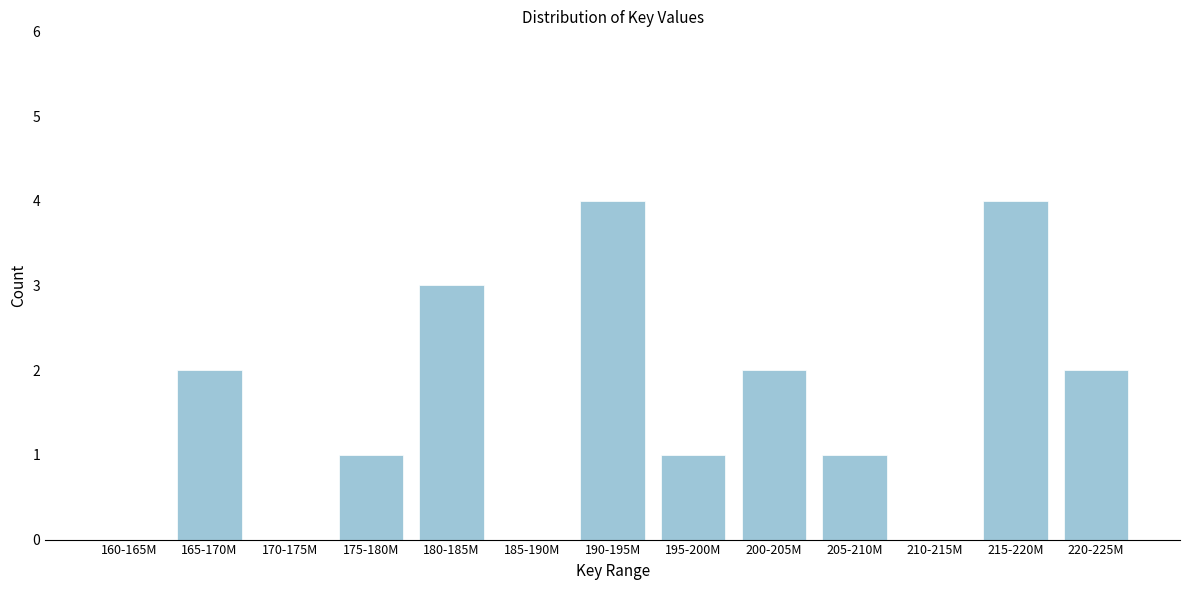

Reading left to right, transcribe all the data shown in this chart.

160-165M=0	165-170M=2	170-175M=0	175-180M=1	180-185M=3	185-190M=0	190-195M=4	195-200M=1	200-205M=2	205-210M=1	210-215M=0	215-220M=4	220-225M=2